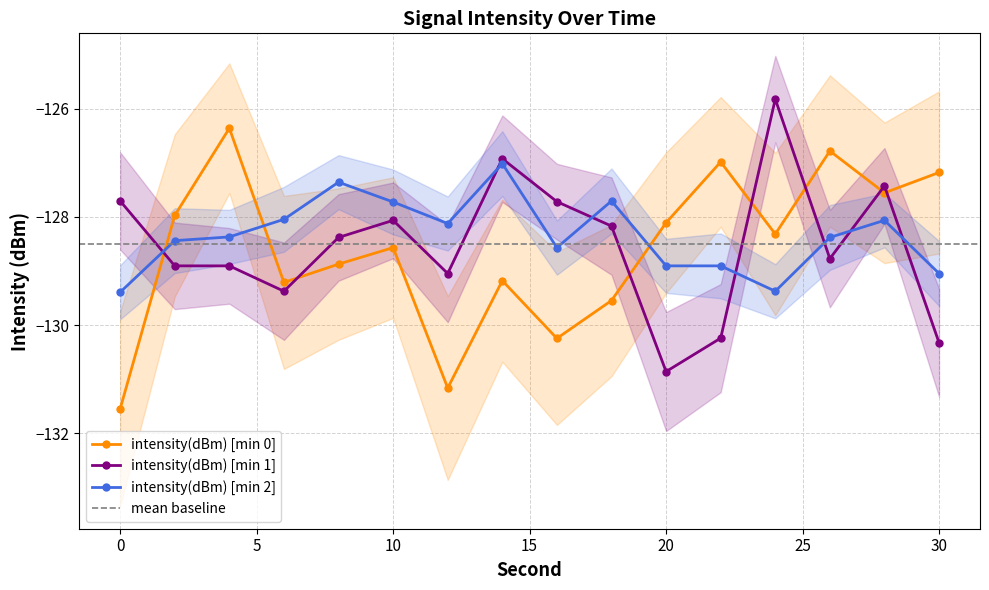

How many data points does each series have?

16